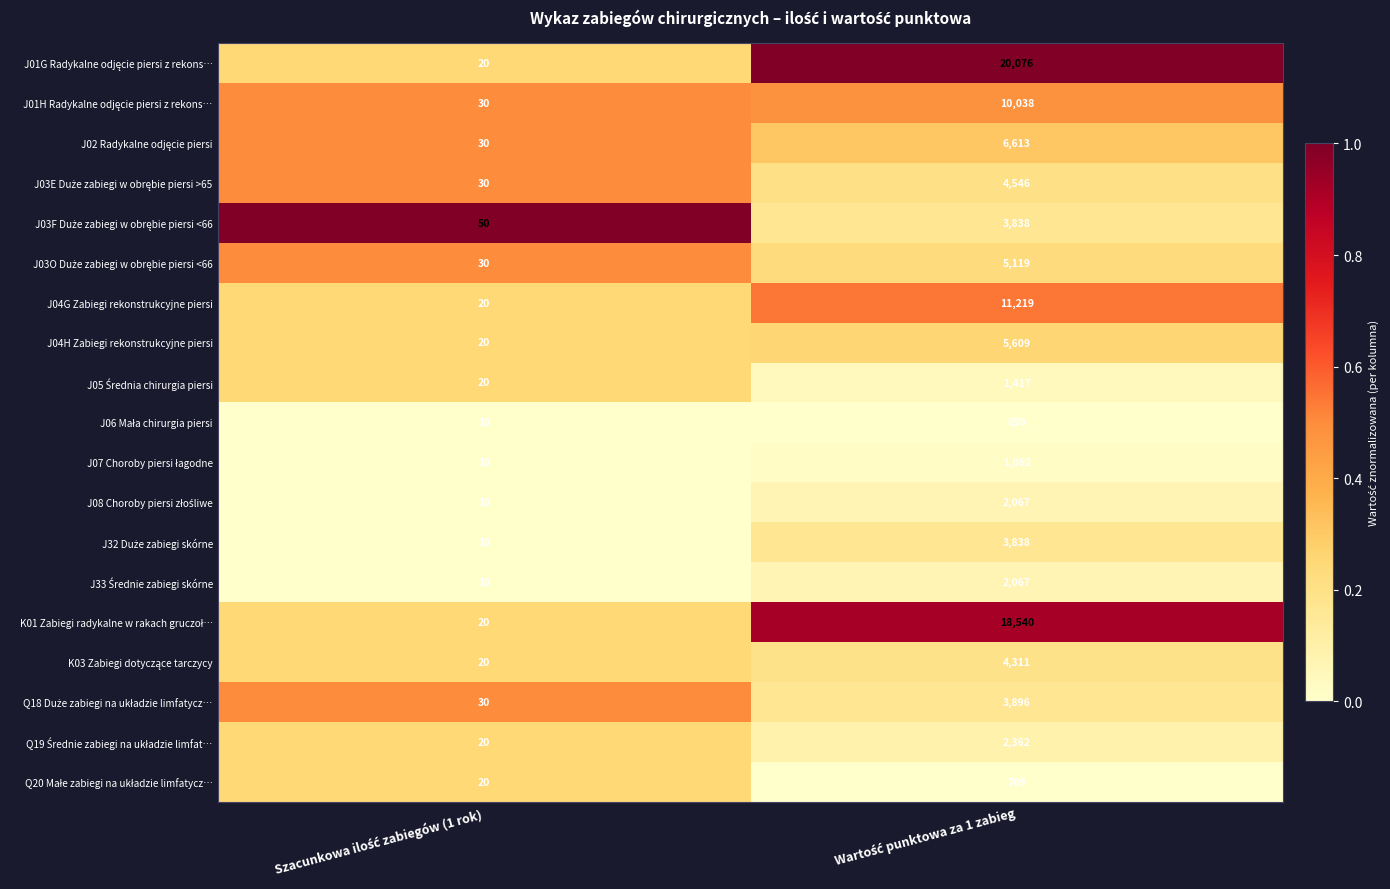

Count the number of data series in this chart.

19